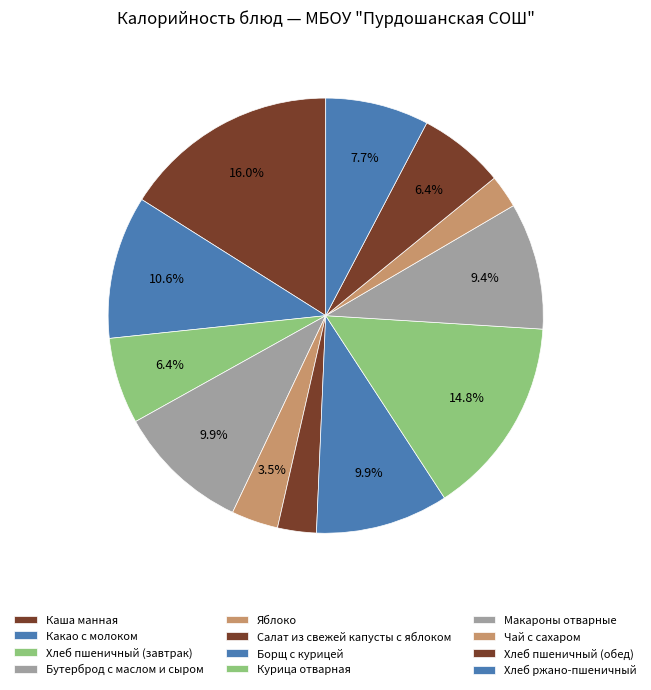

Count the number of slices in the pie.

12